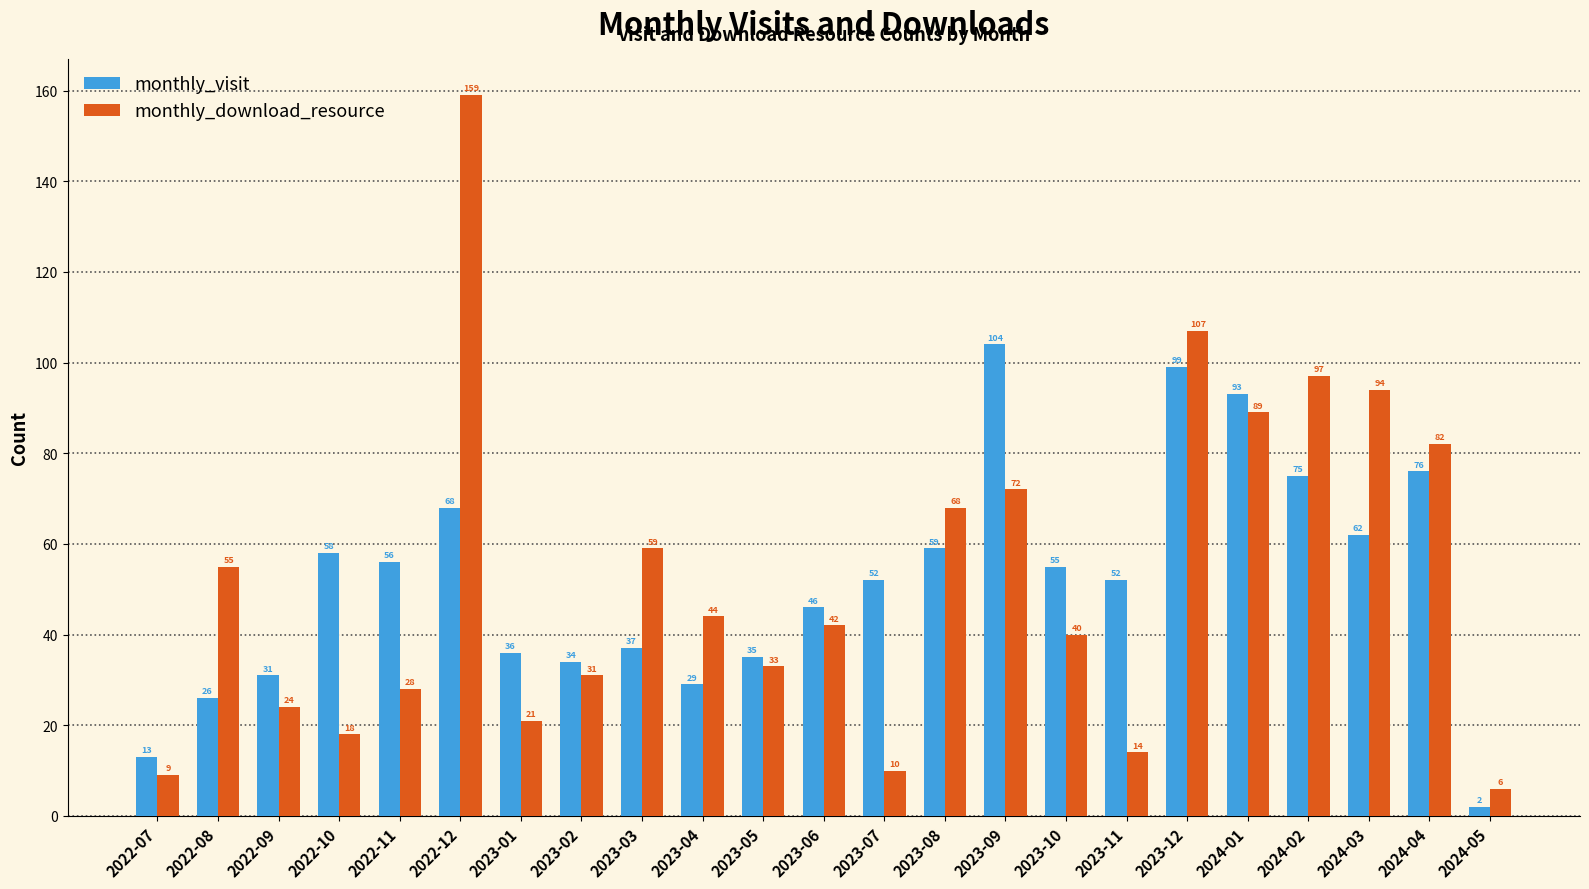

Which series has the largest total across all categories?

monthly_download_resource